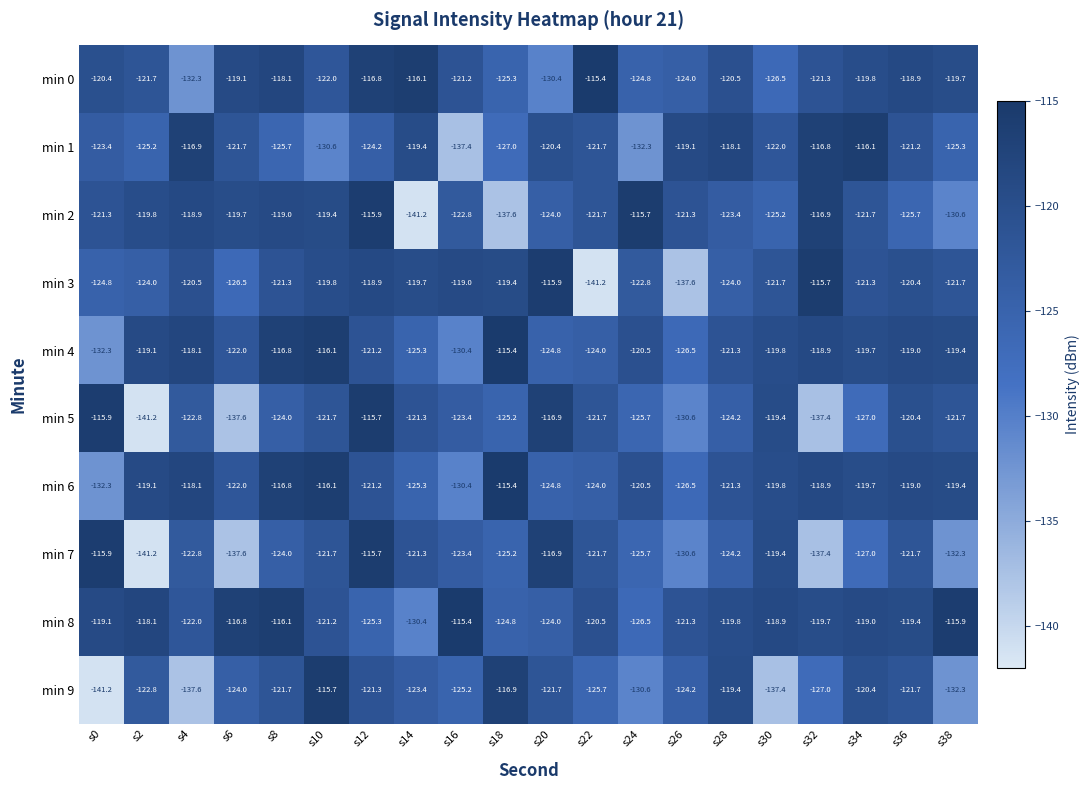

How many data points does each series have?

20